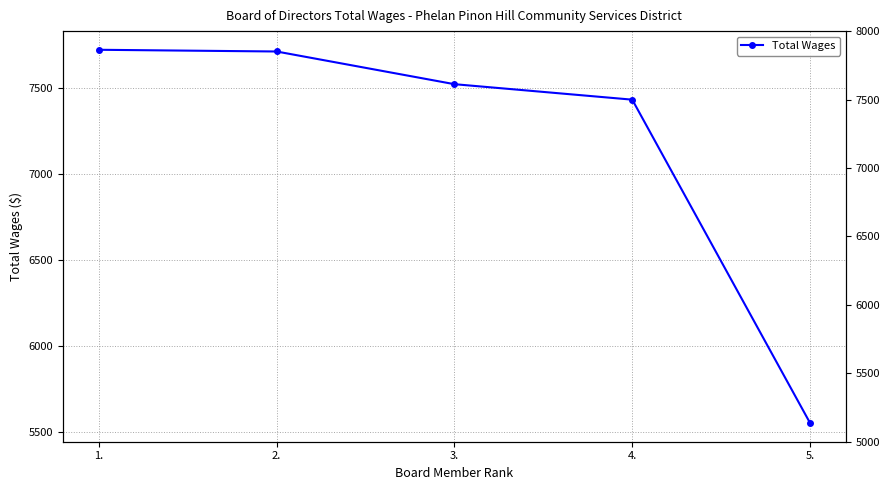

Which label corresponds to the largest value in the chart?

1.